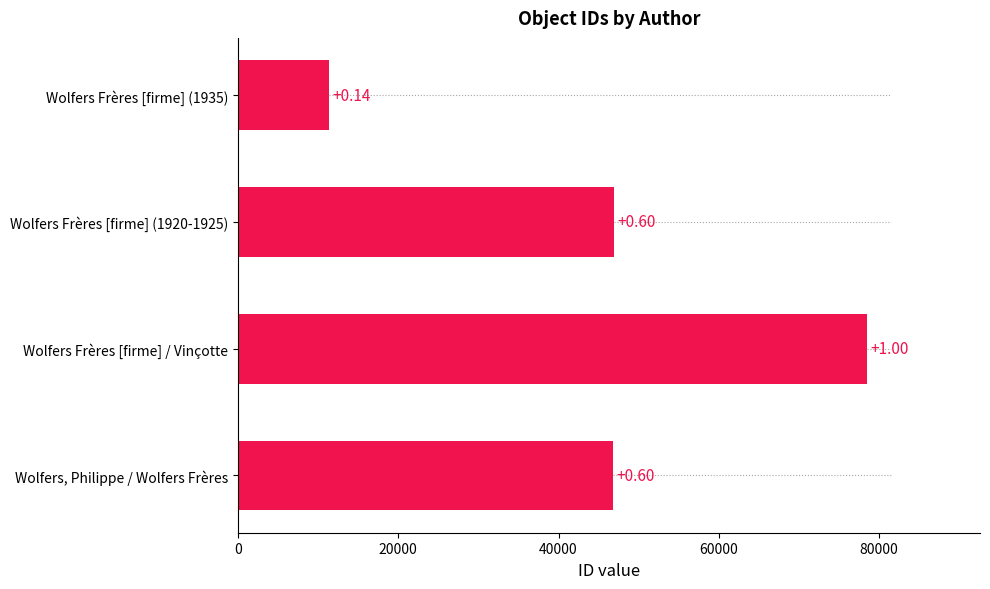

How many bars are there in total?

4